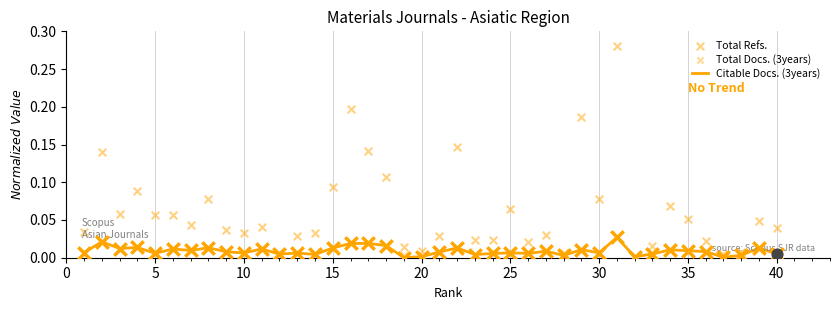

Which series reaches the minimum Y coordinate?

Citable Docs. (3years)